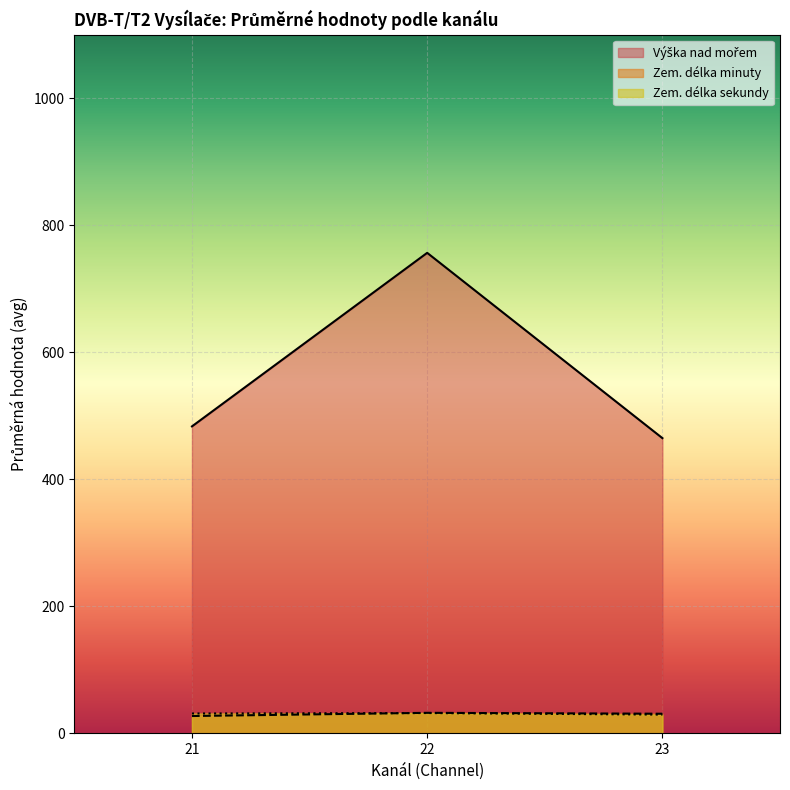

At which label does Zem. délka minuty reach its peak?

22